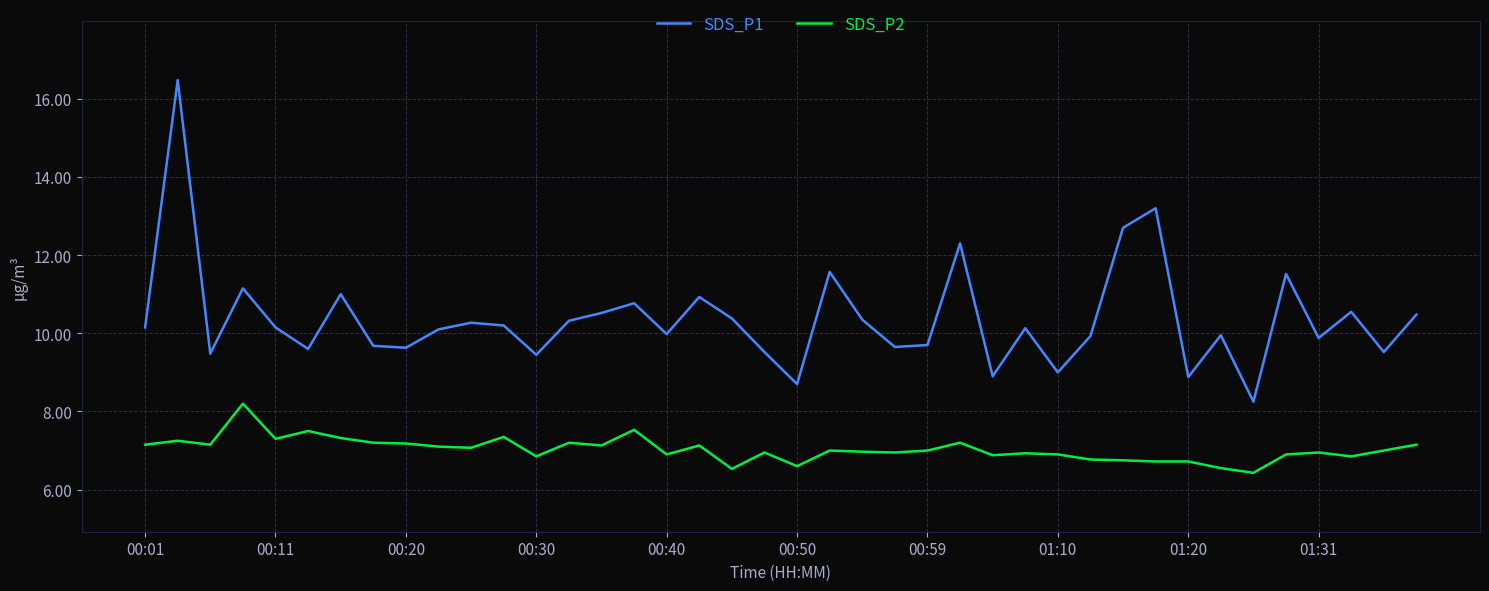

Does the chart have visible grid lines?

Yes